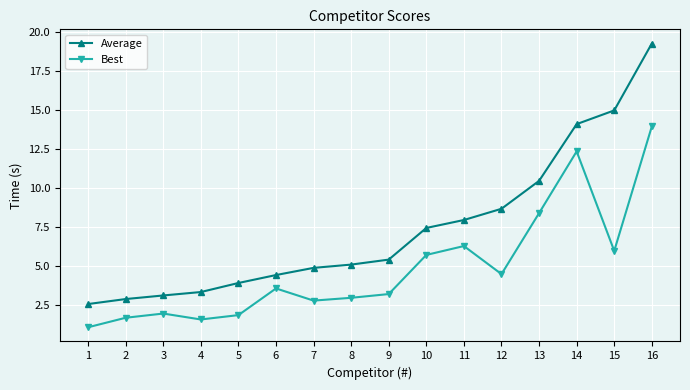

How many interior local valleys does the Best series have?

4